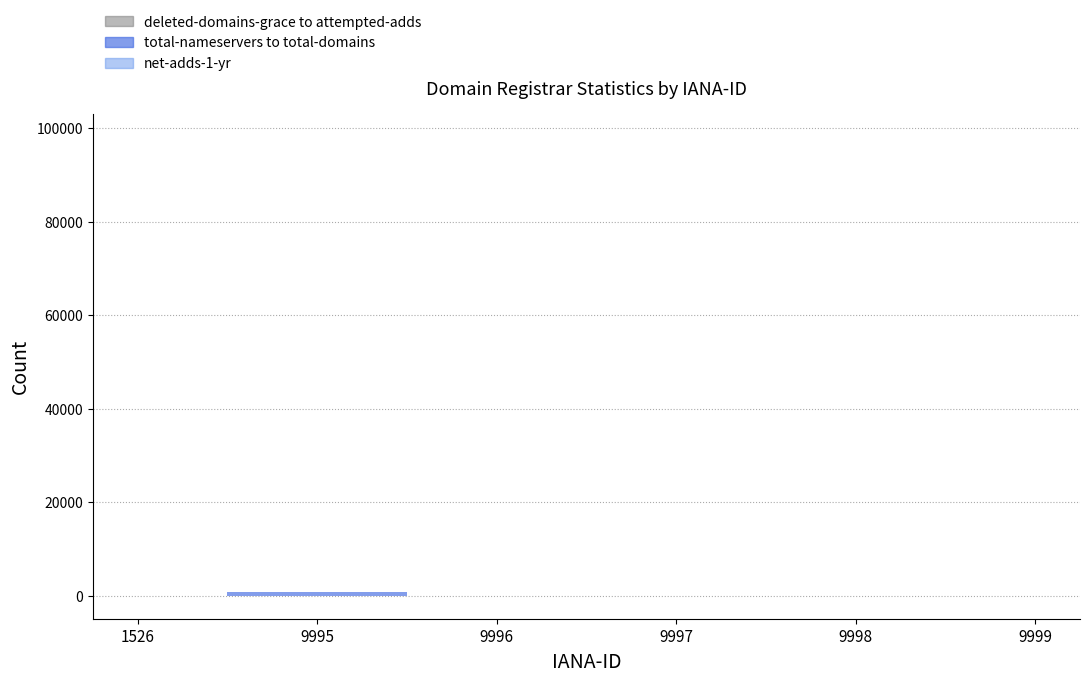

How many values in the total-nameservers series exceed 3?

2